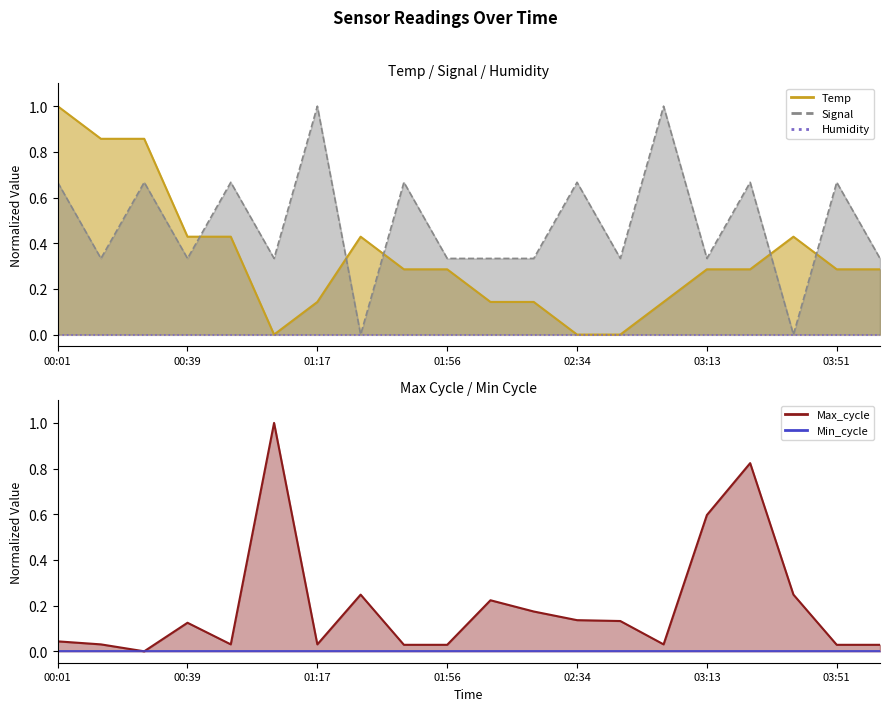

Is it true that Max_cycle equals 0.0 at 03:00?

False